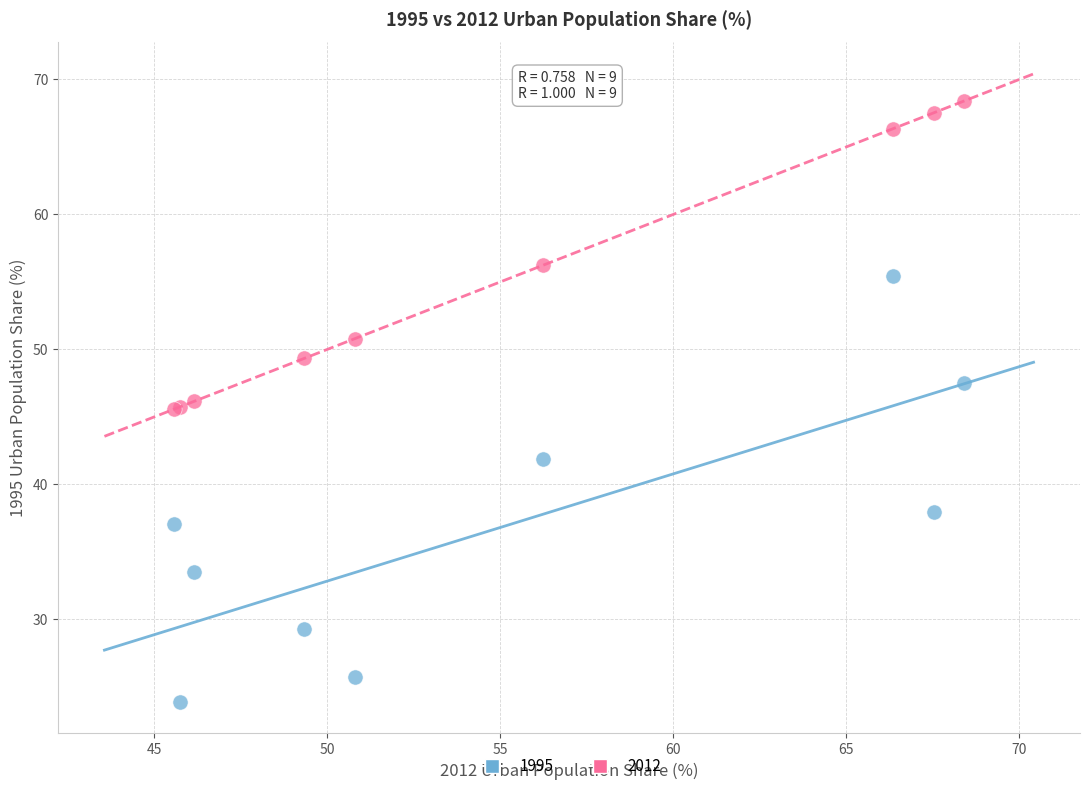

Which series contains the highest Y value?

2012